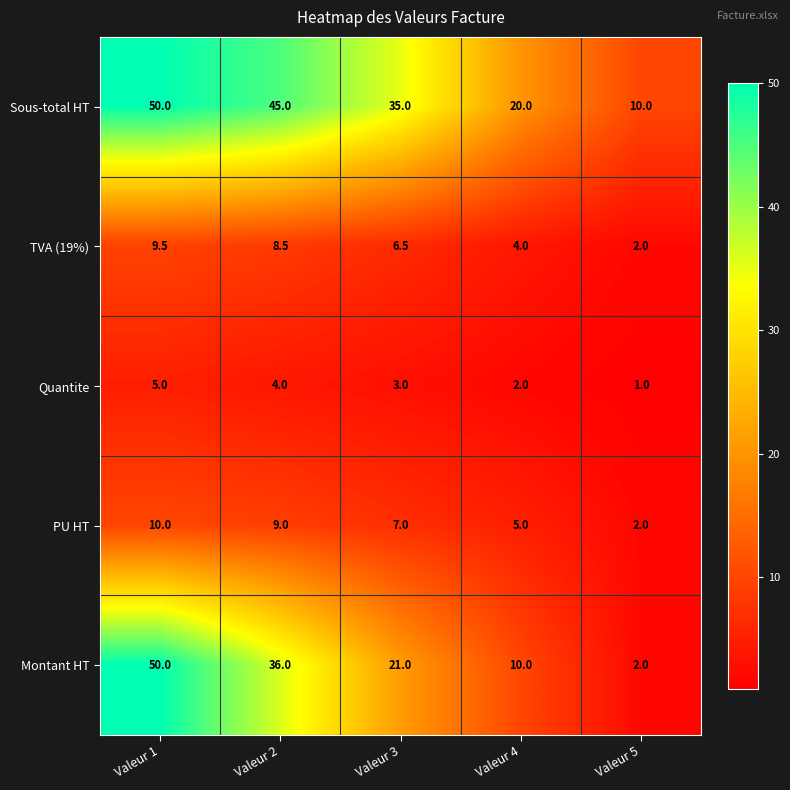

What is the average value of the Sous-total HT series?

32.0